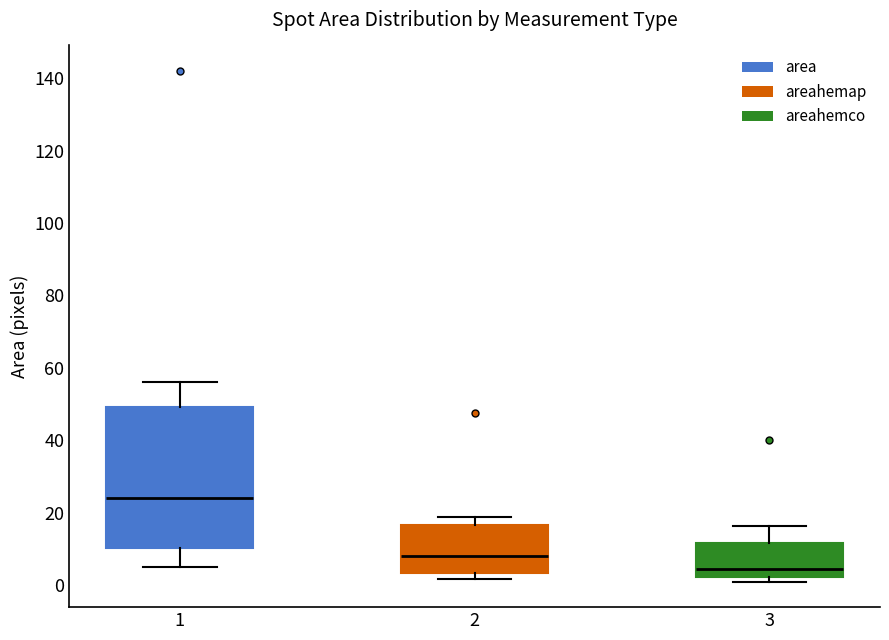

Which box's median line is the highest?

1